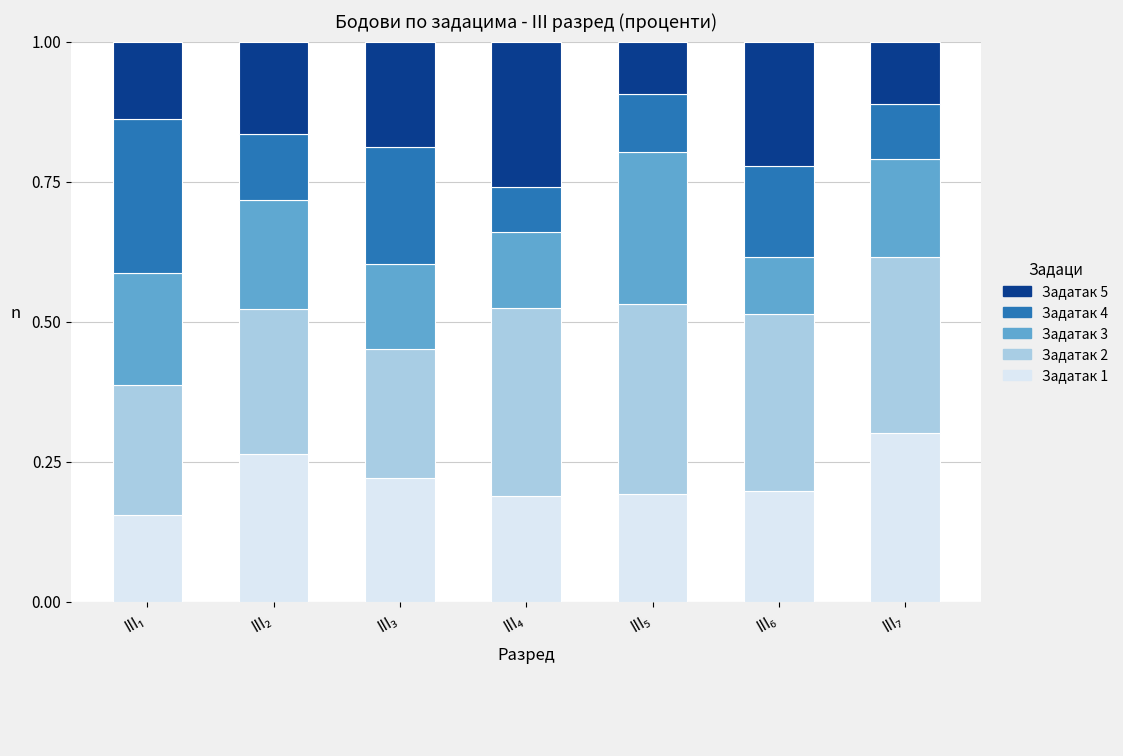

How many series are shown in this chart?

5